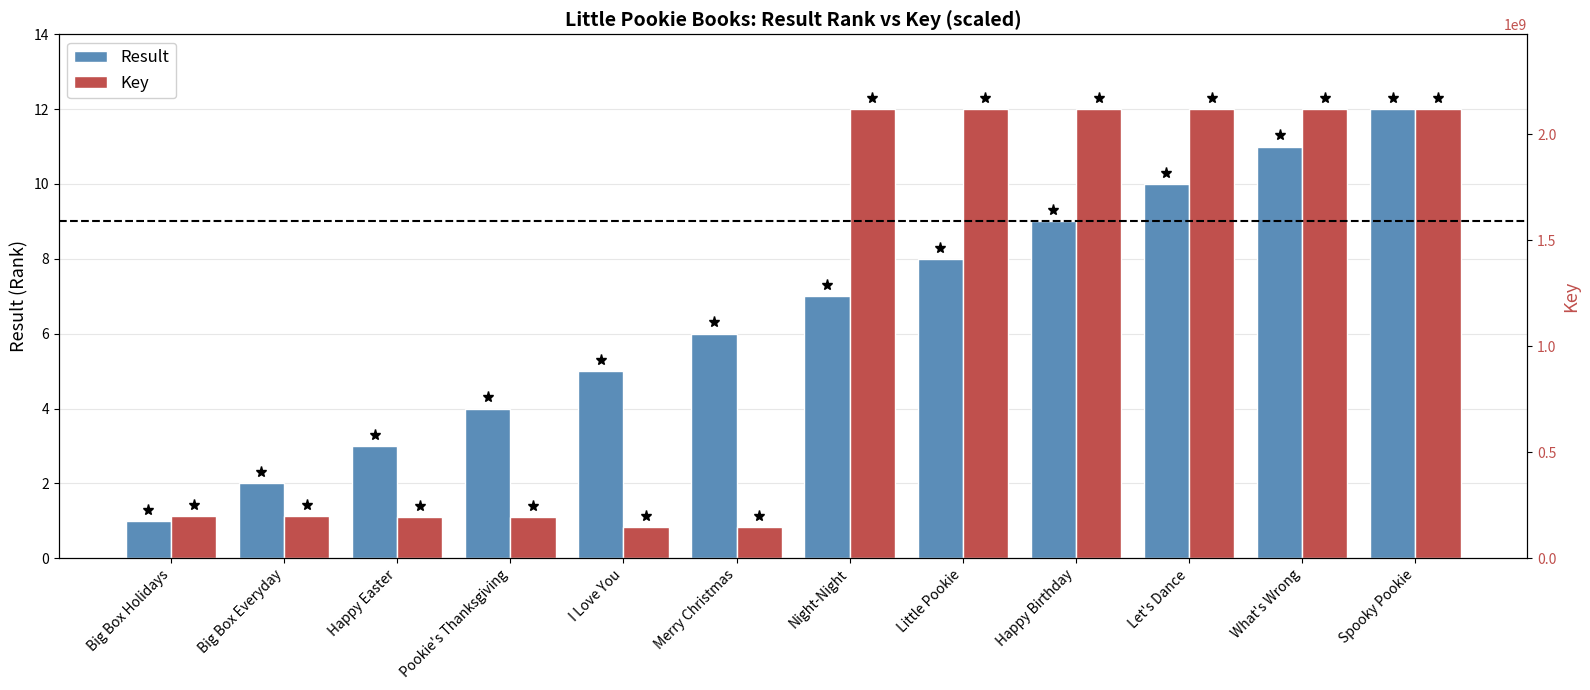

How many bars are there in total?

24